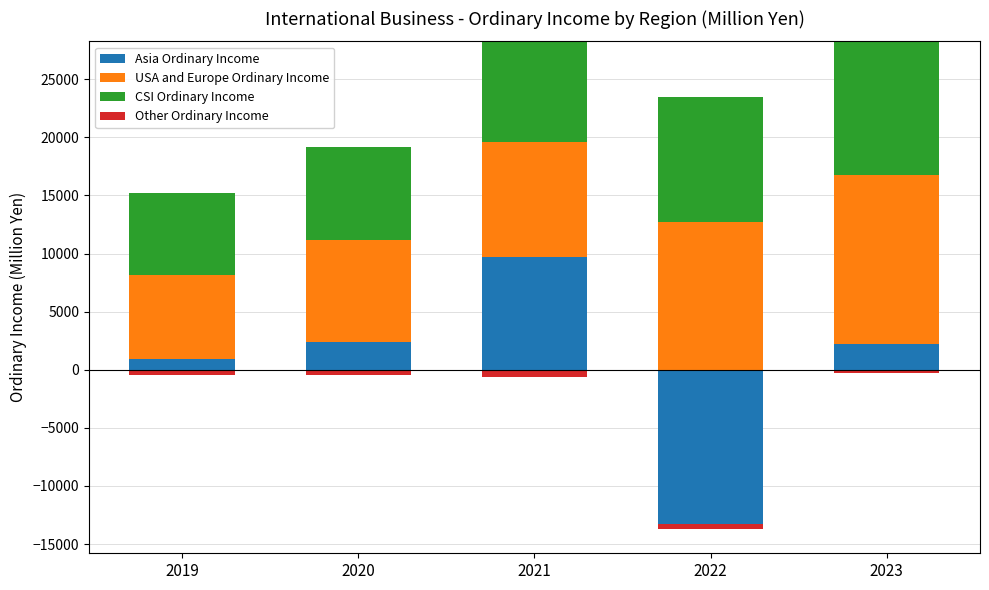

What is the difference between the CSI Ordinary Income values at 2019 and 2023?

4490